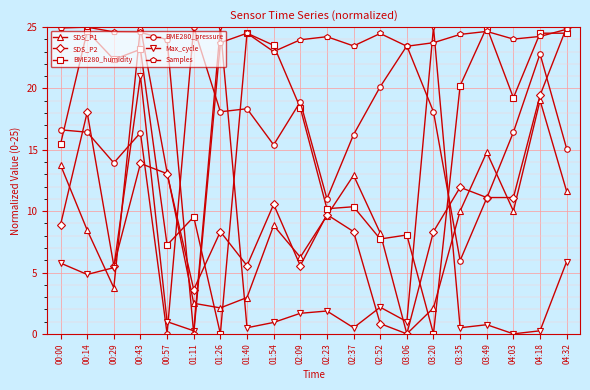

In Max_cycle, how many points are lower than both neighbors (excluding endpoints)?

7